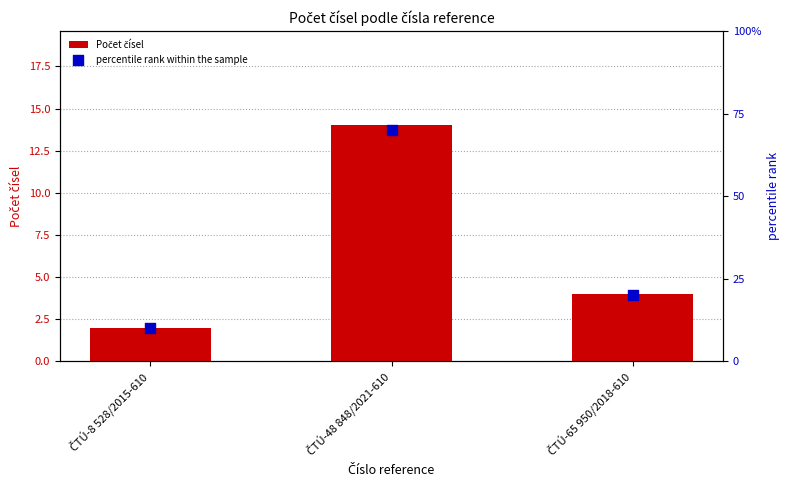

Is the value of percentile rank within the sample at ČTÚ-8 528/2015-610 greater than the value of Počet čísel at ČTÚ-8 528/2015-610?

Yes